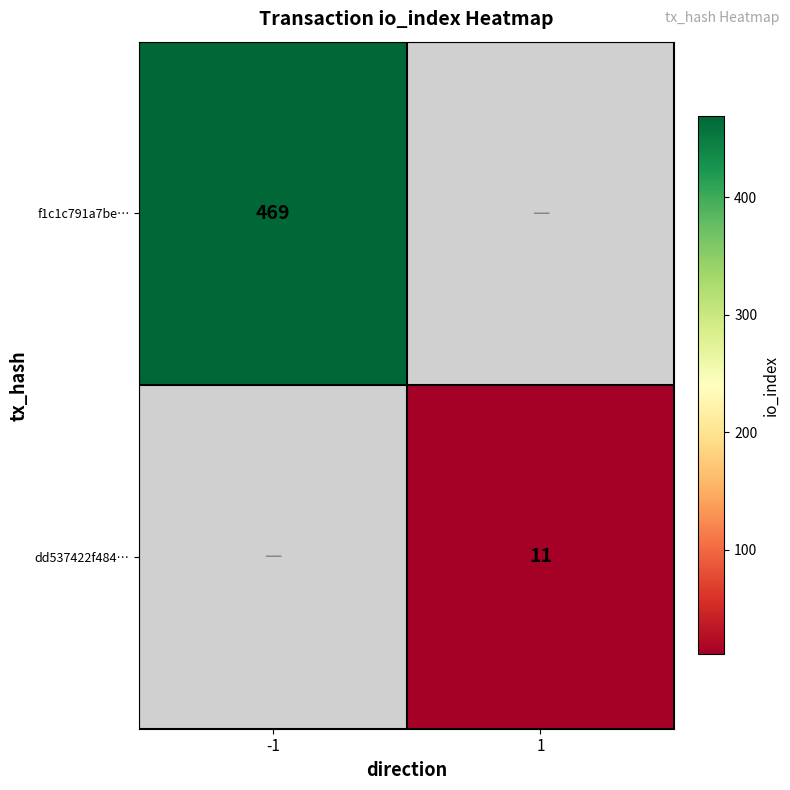

What is the minimum value shown in the chart?

11.0